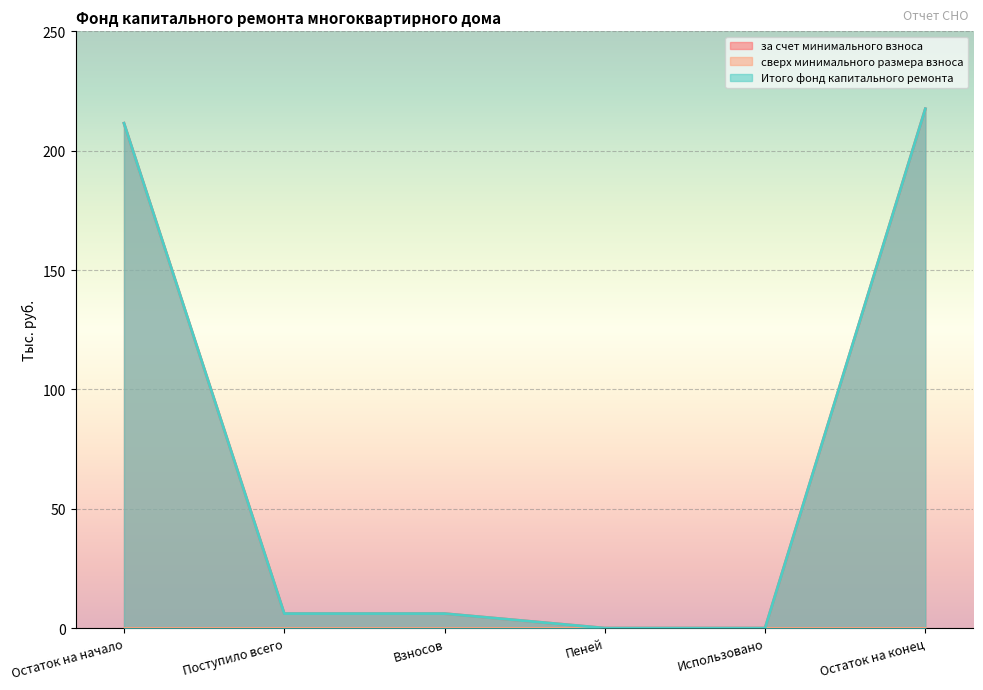

Does the chart display data point markers on the line(s)?

No